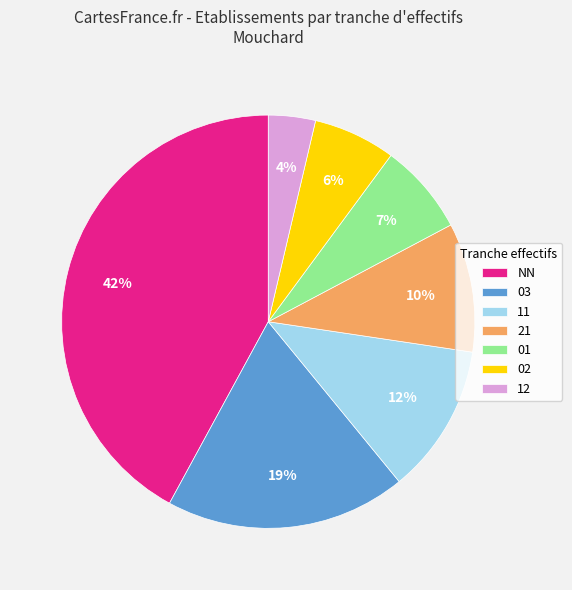

How many slices are in this pie chart?

7